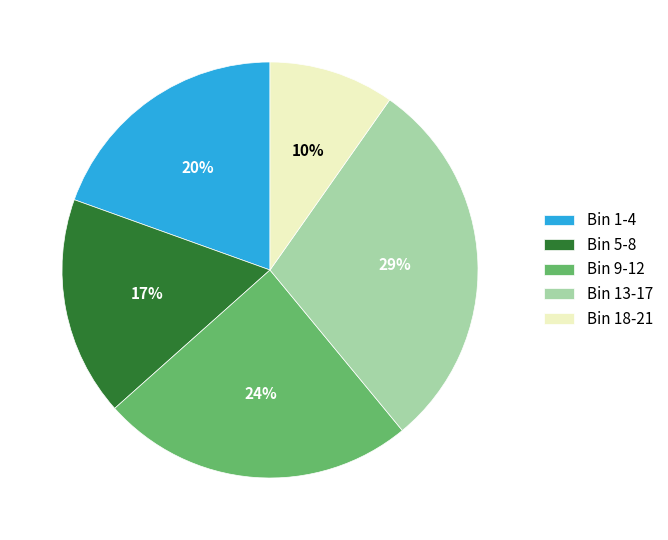

Is it true that Bin 9-12 is 32% of the pie?

False